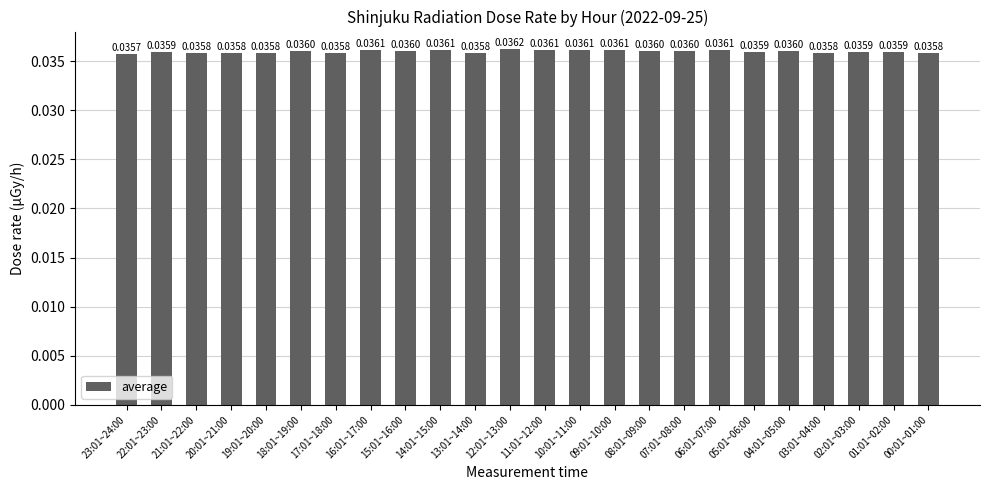

Between 13:01~14:00 and 01:01~02:00, which is larger?

01:01~02:00